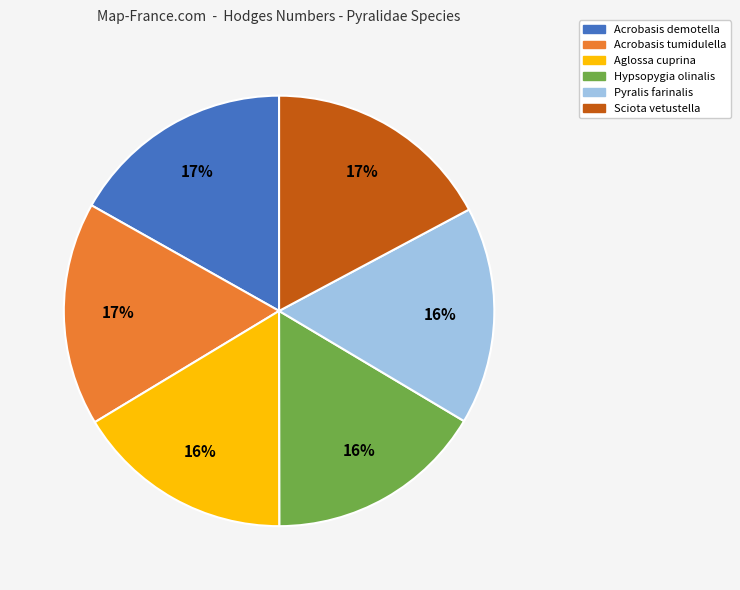

Is there any slice that represents more than half of the pie?

No